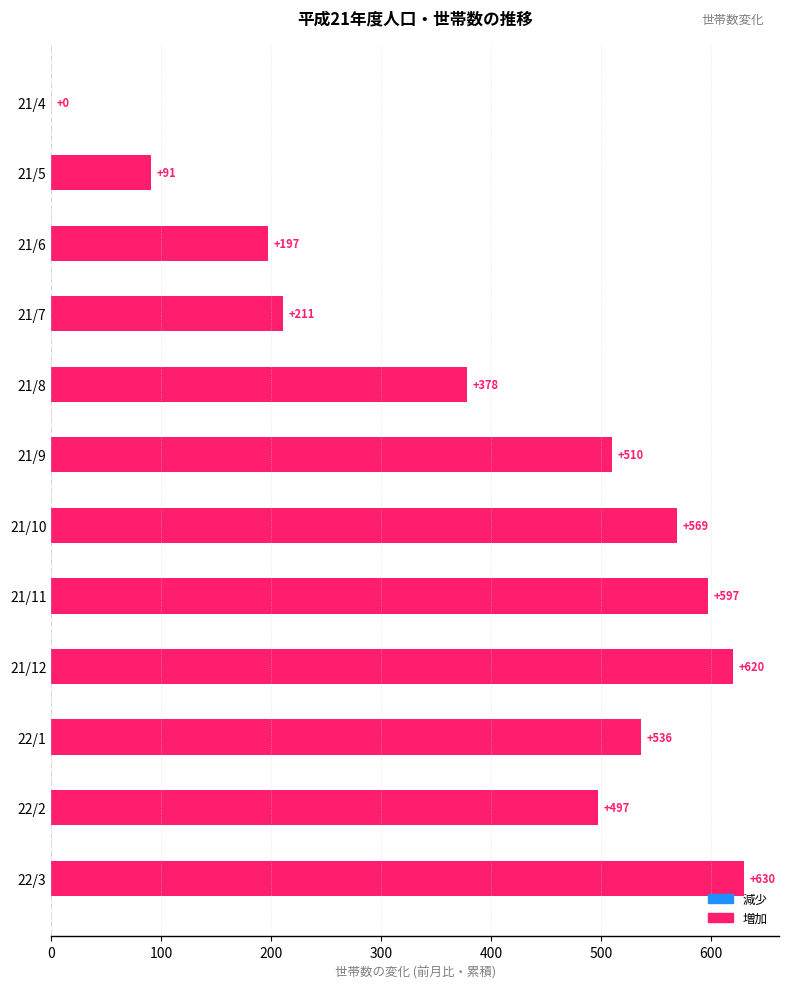

True or false: the data shows 222 at 21/8.

False